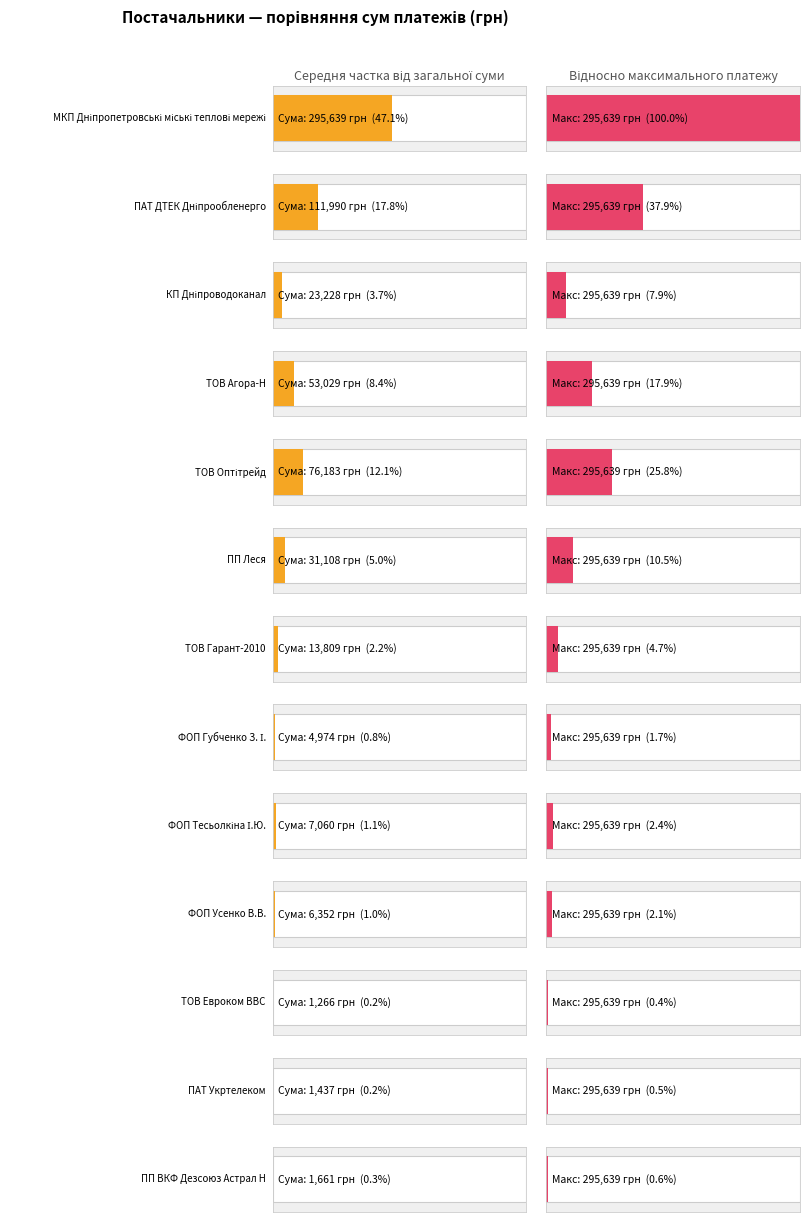

Reading right to left, extract all data points from this chart.

ПП ВКФ Дезсоюз Астрал Н=1660.7	ПАТ Укртелеком=1437.0	ТОВ Евроком ВВС=1266.3	ФОП Усенко В.В.=6351.6	ФОП Тесьолкіна І.Ю.=7060.0	ФОП Губченко З. І.=4973.8	ТОВ Гарант-2010=13809.0	ПП Леся=31107.5	ТОВ Оптітрейд=76183.2	ТОВ Агора-Н=53028.9	КП Дніпроводоканал=23228.0	ПАТ ДТЕК Дніпрообленерго=111990.4	МКП Дніпропетровські міські теплові мережі=295638.6